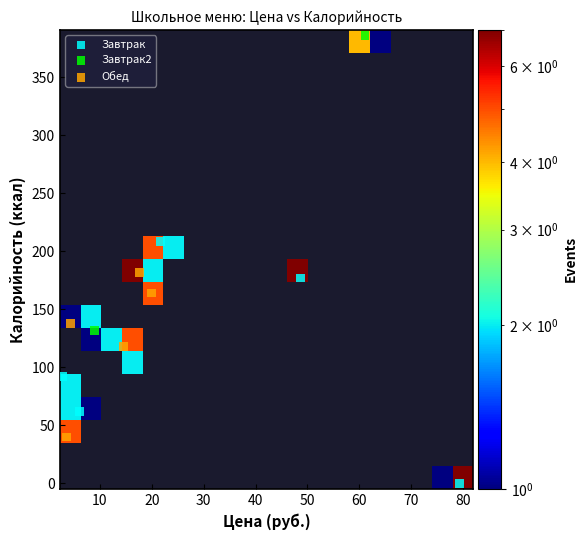

What are all the series names shown in the legend?

Завтрак, Завтрак2, Обед